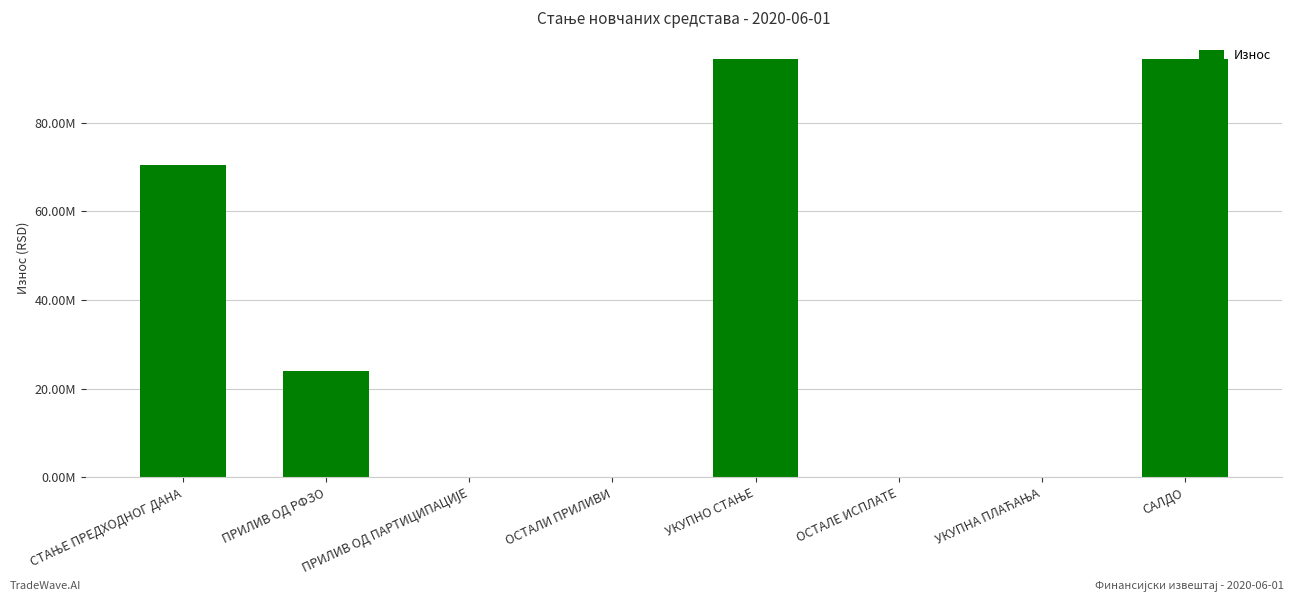

What is the ratio of the value at САЛДО to the value at УКУПНО СТАЊЕ?

1.0